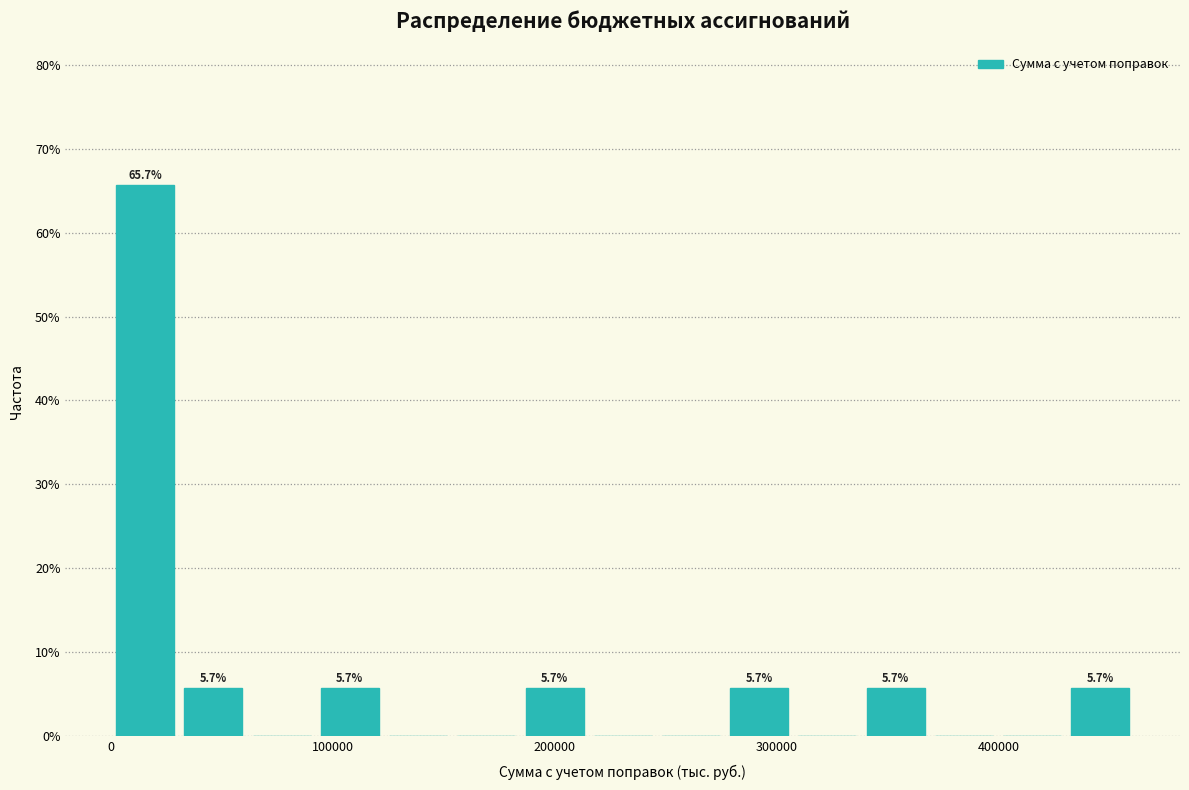

Around what value on the x-axis is the tallest bar? Give the approximate position of its centre, as read against the axis.

20000